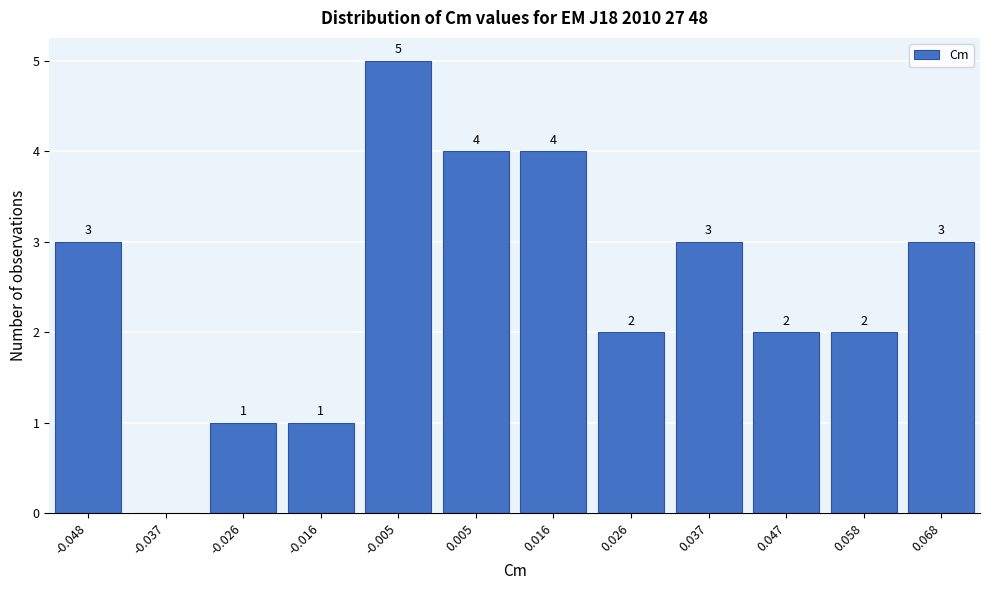

Reading left to right, what are all the values shown in this chart?

-0.048=3	-0.037=0	-0.026=1	-0.016=1	-0.005=5	0.005=4	0.016=4	0.026=2	0.037=3	0.047=2	0.058=2	0.068=3